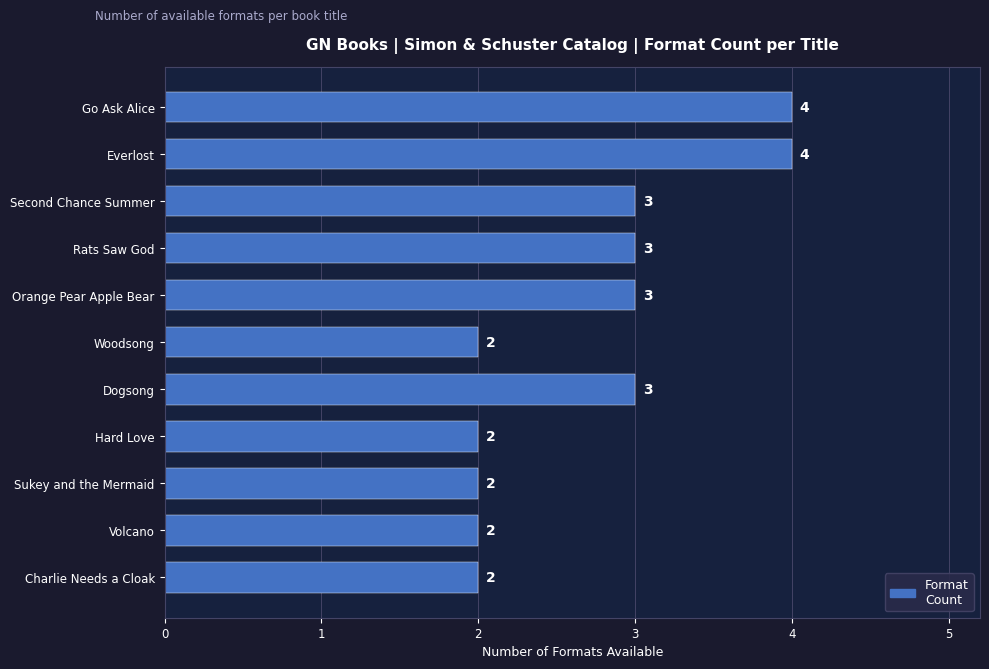

What is the difference between the maximum and minimum values?

2